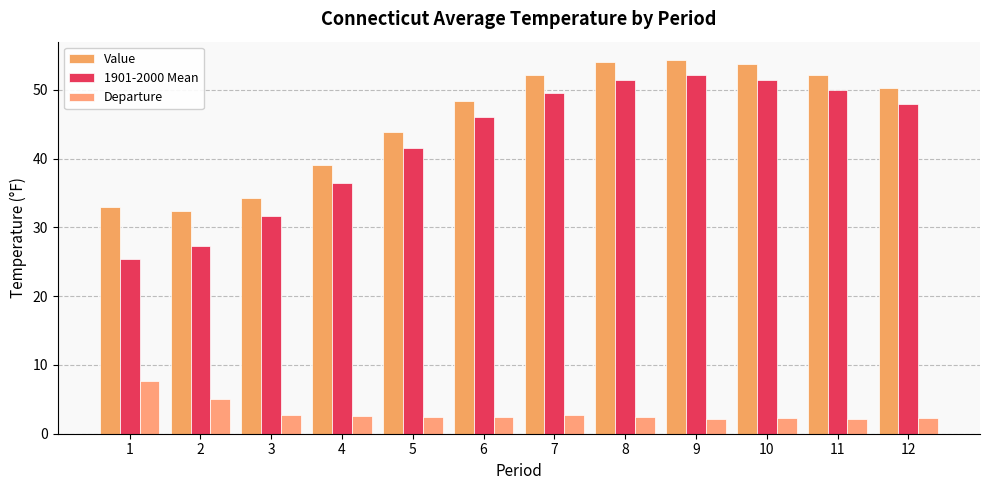

How many bars are there in total?

36